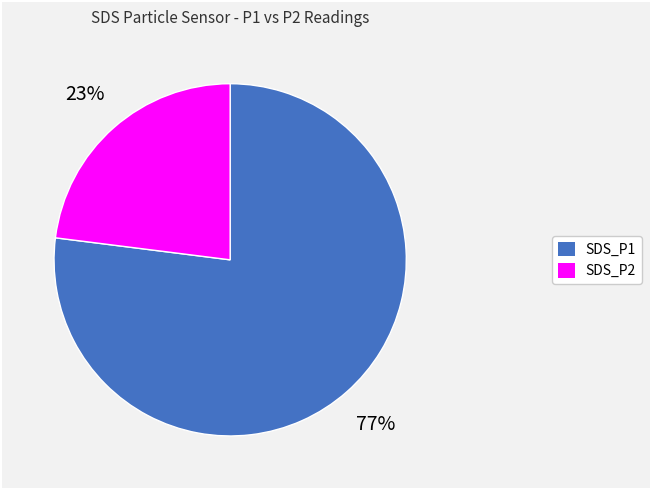

Is there a majority slice in this chart?

Yes